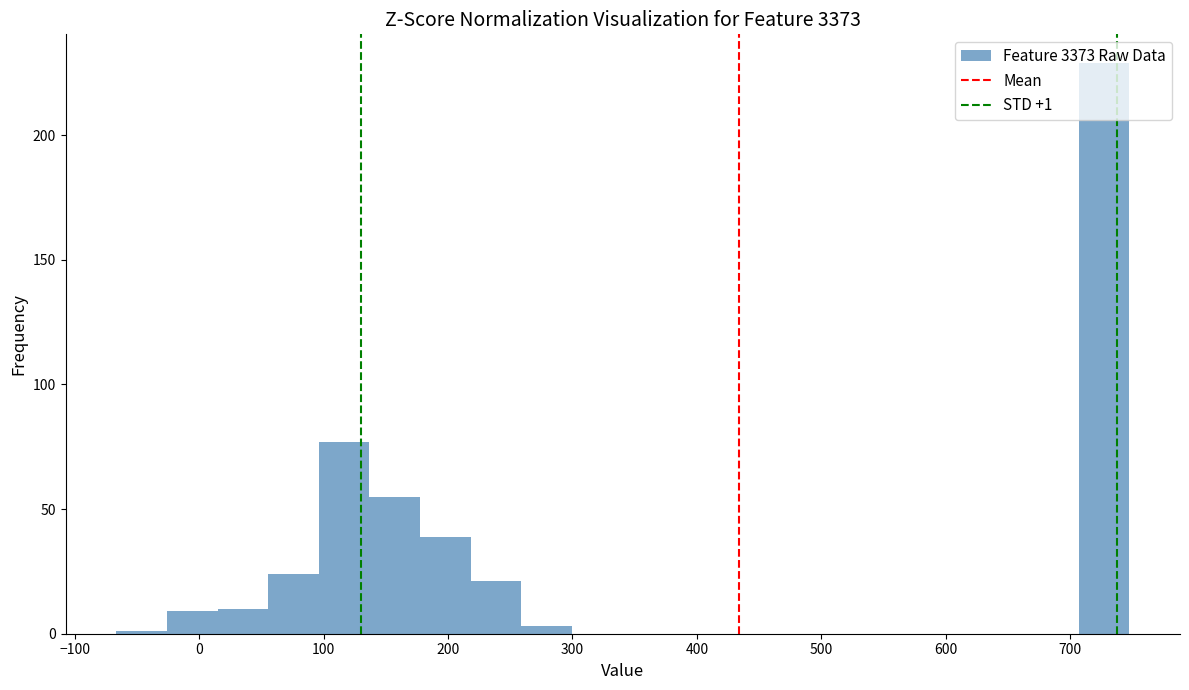

Over which range of the x-axis is the bar tallest?

710 to 750